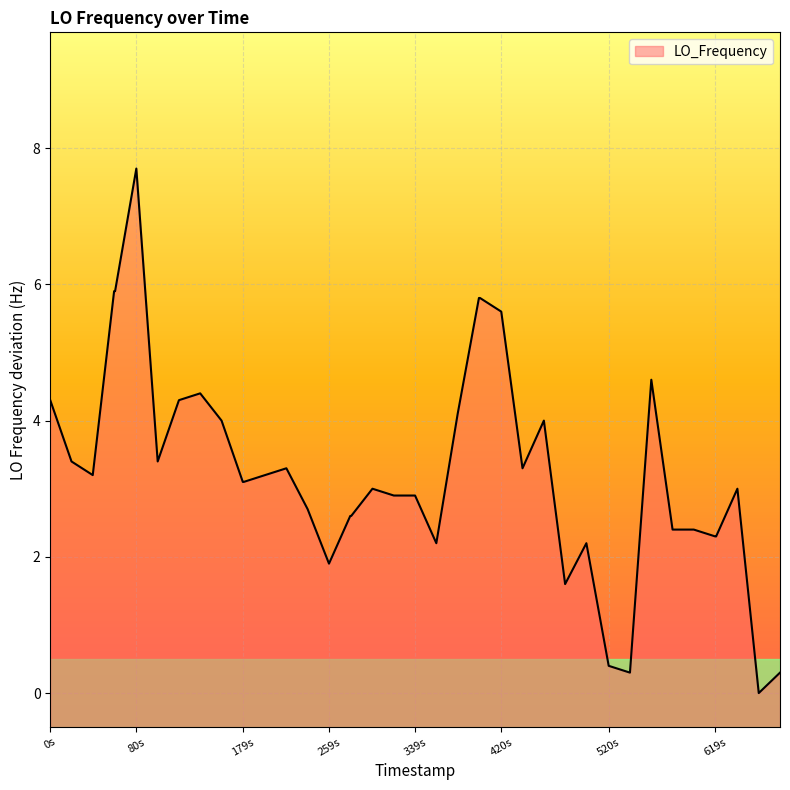

True or false: the data shows 2.3 at 619s.

True